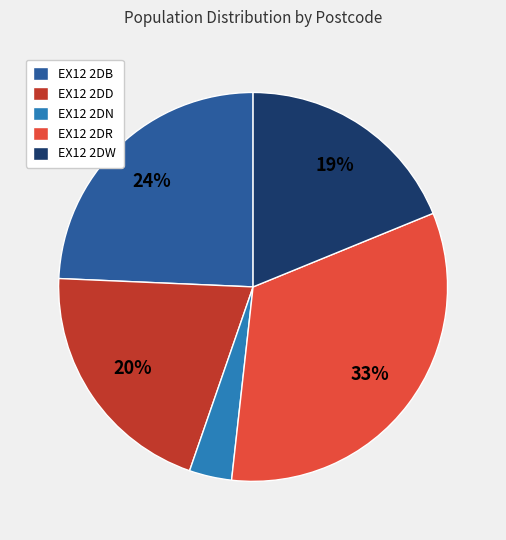

Which has a higher value, EX12 2DD or EX12 2DB?

EX12 2DB